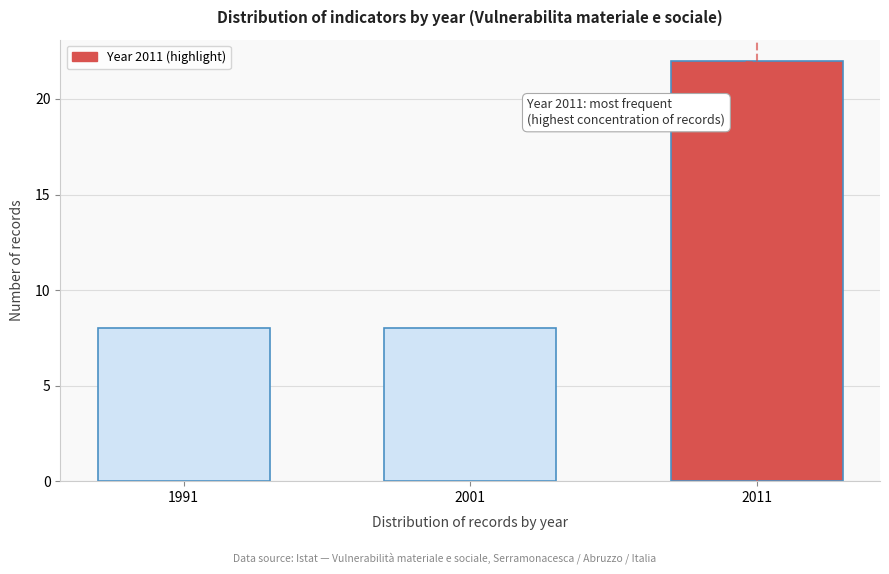

Reading right to left, list all the values displayed in this chart.

22	8	8